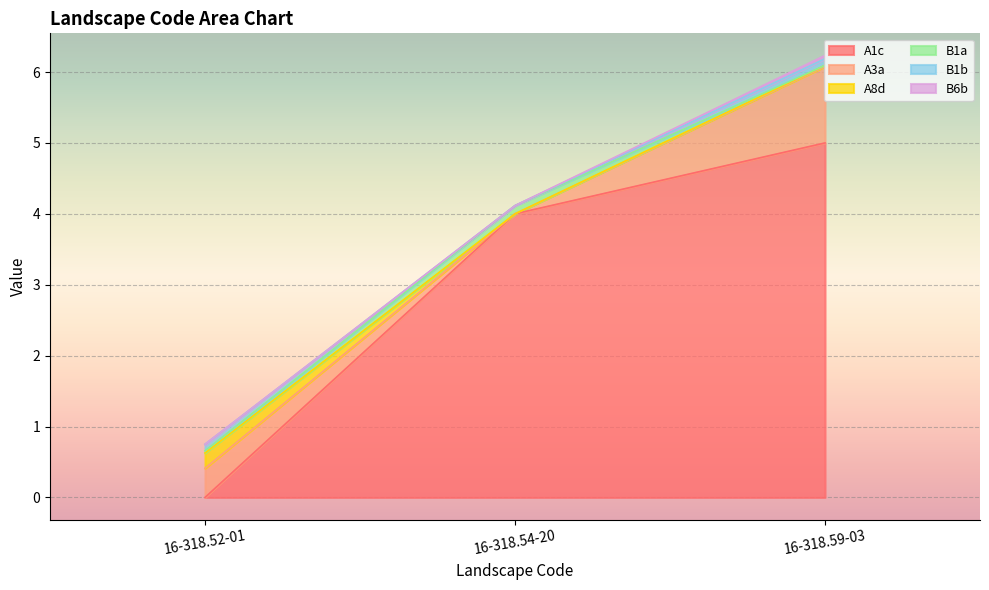

What is the label of the 3rd point from the right?

16-318.52-01